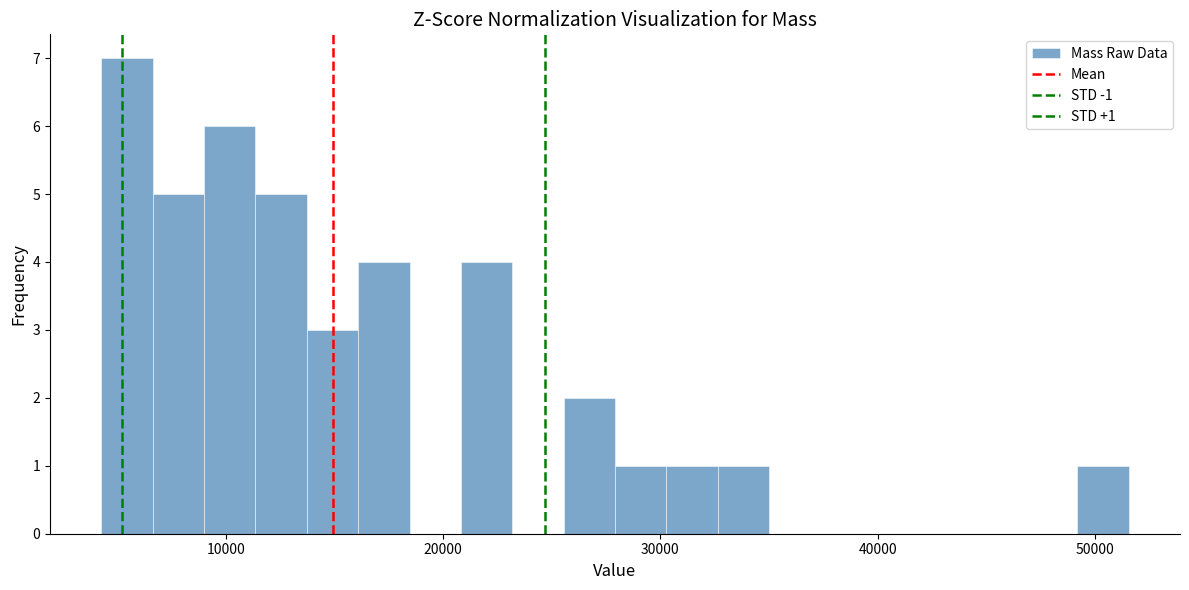

Around what value on the x-axis is the tallest bar? Give the approximate position of its centre, as read against the axis.

5000